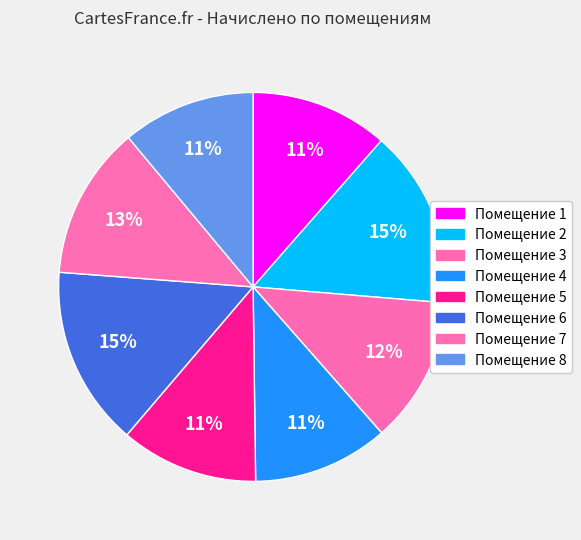

Which category has the biggest portion of the pie?

6